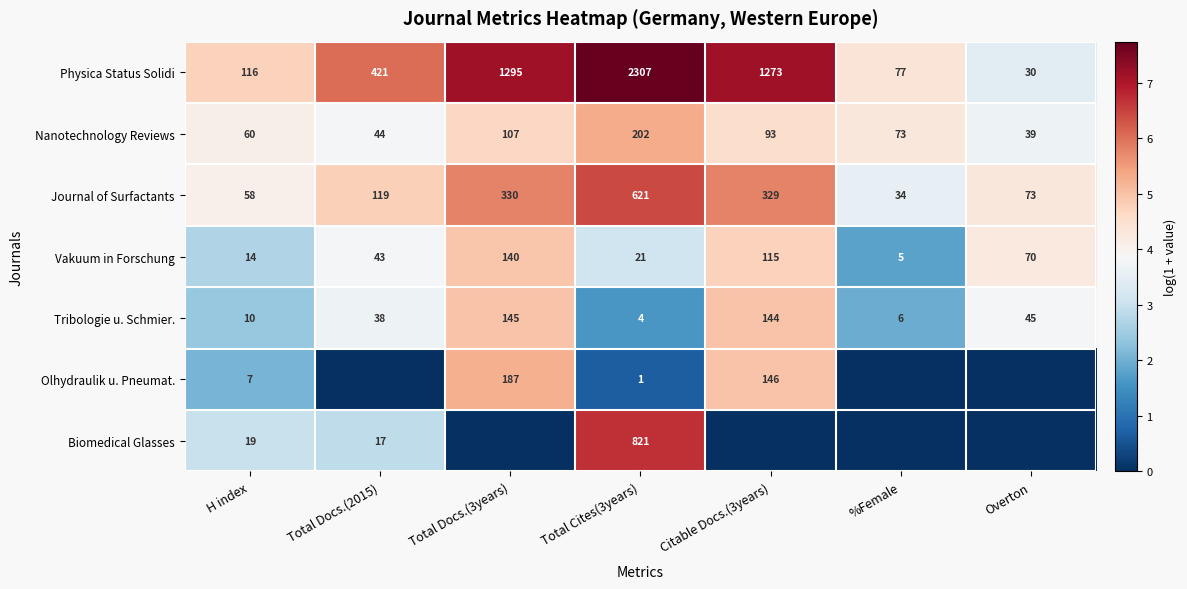

True or false: Biomedical Glasses has a value of 821 at Total Cites(3years).

True